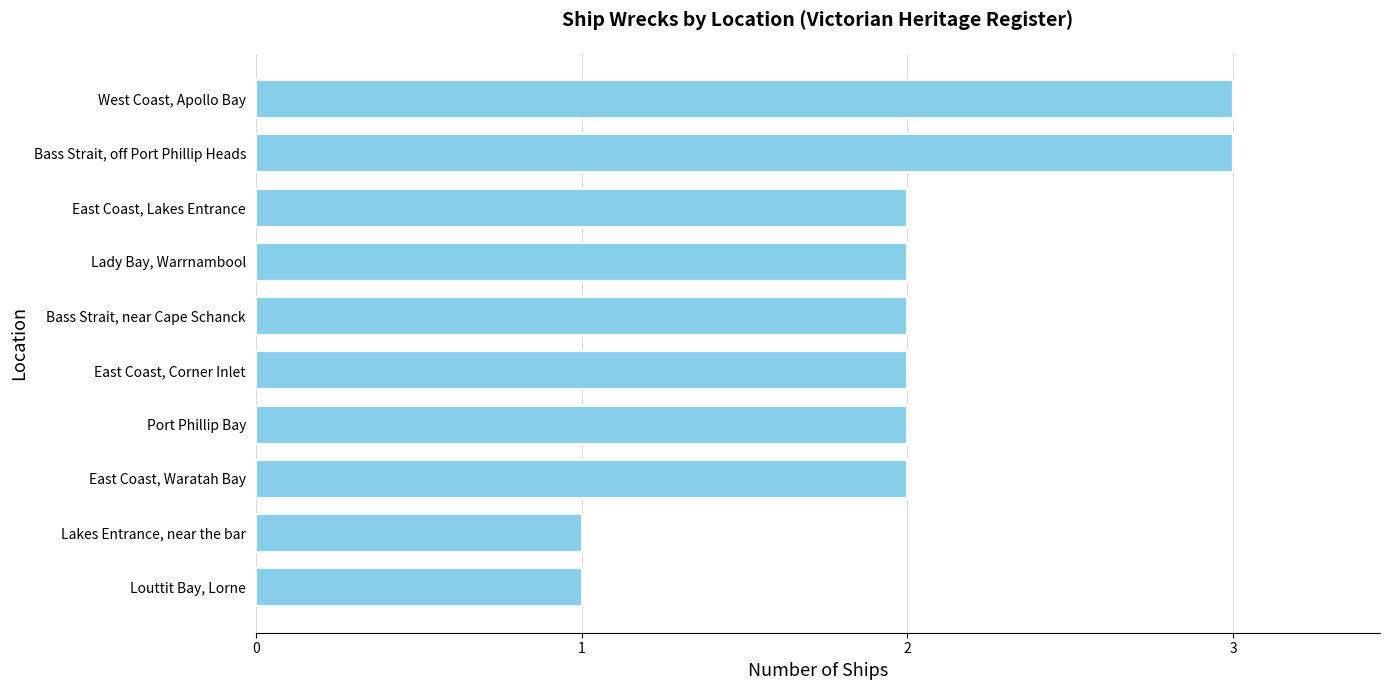

How many categories are shown in the chart?

10